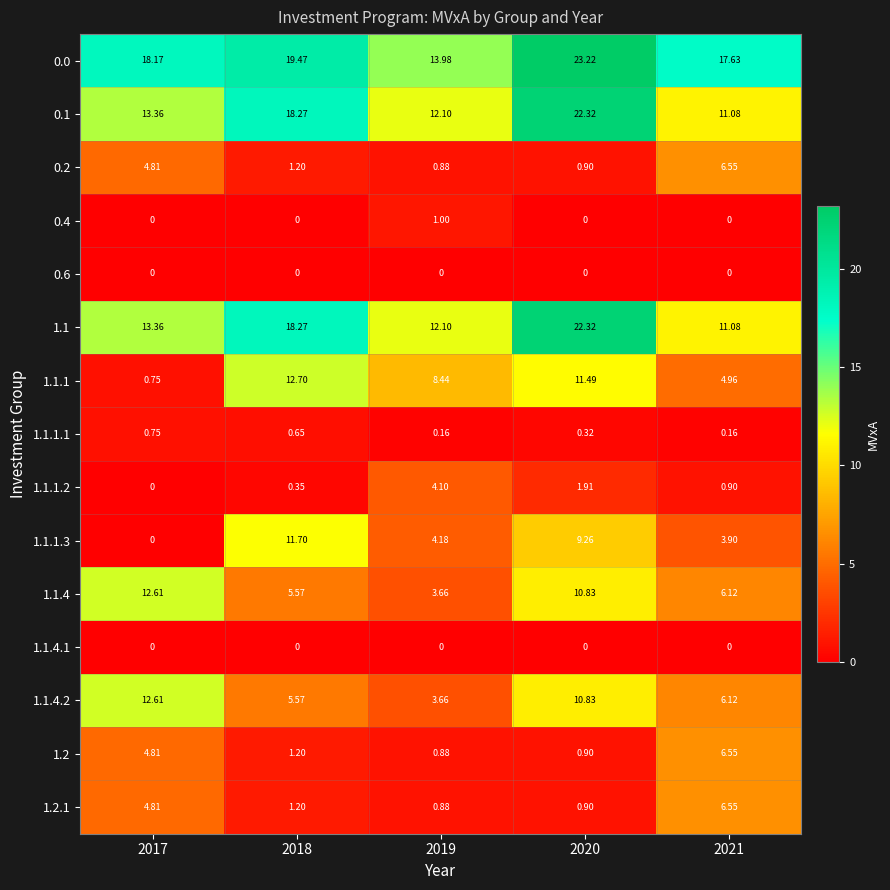

Which series has the widest spread of values?

1.1.1